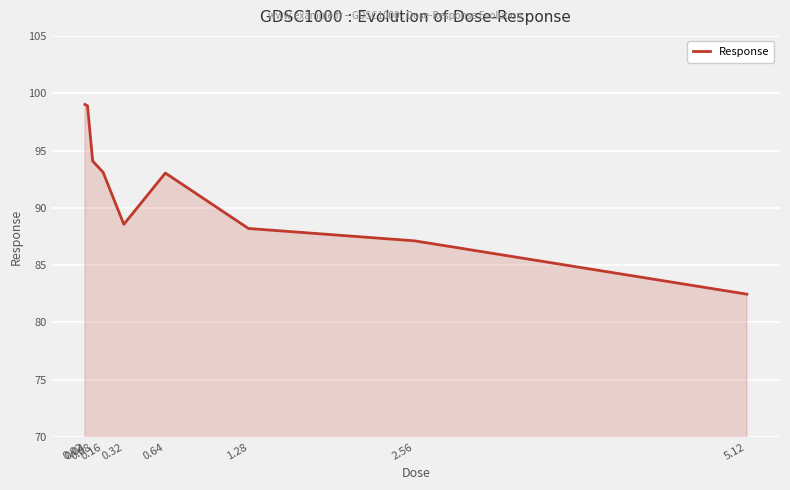

The chart shows a value of 94.1 at 0.08. True or false?

True